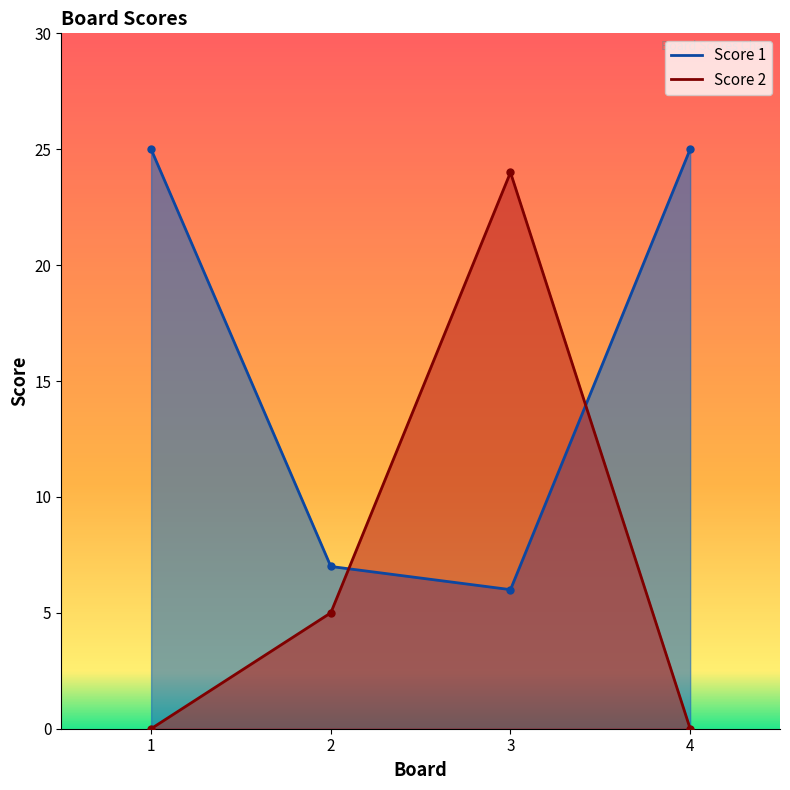

Reading left to right, what are all the values shown in this chart?

Score 1: 1=25	2=7	3=6	4=25
Score 2: 1=0	2=5	3=24	4=0